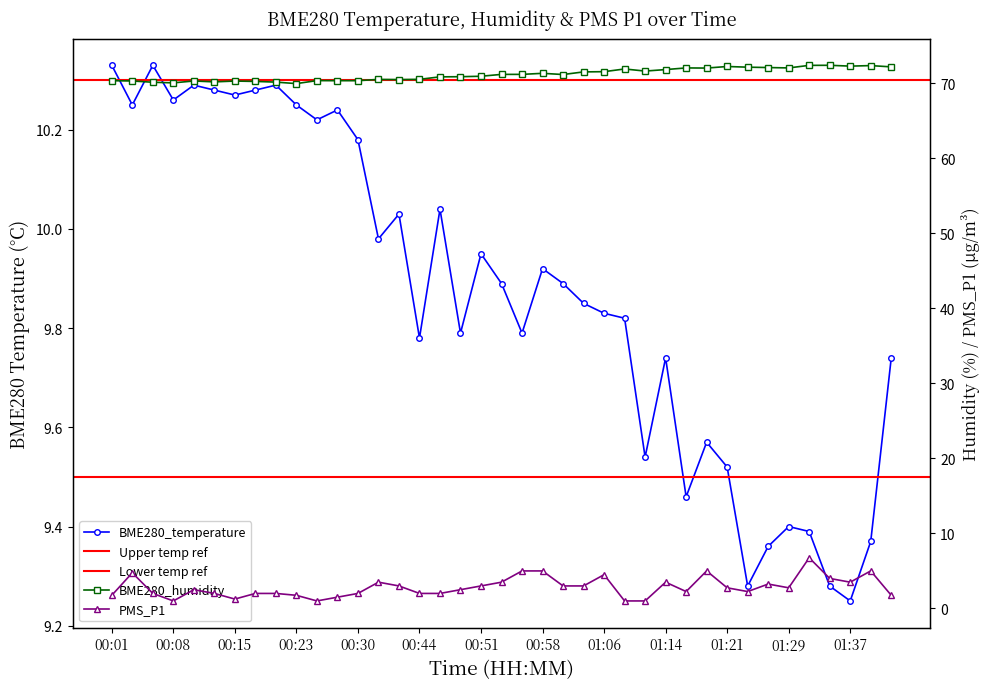

At which label does PMS_P1 reach its peak?

01:31